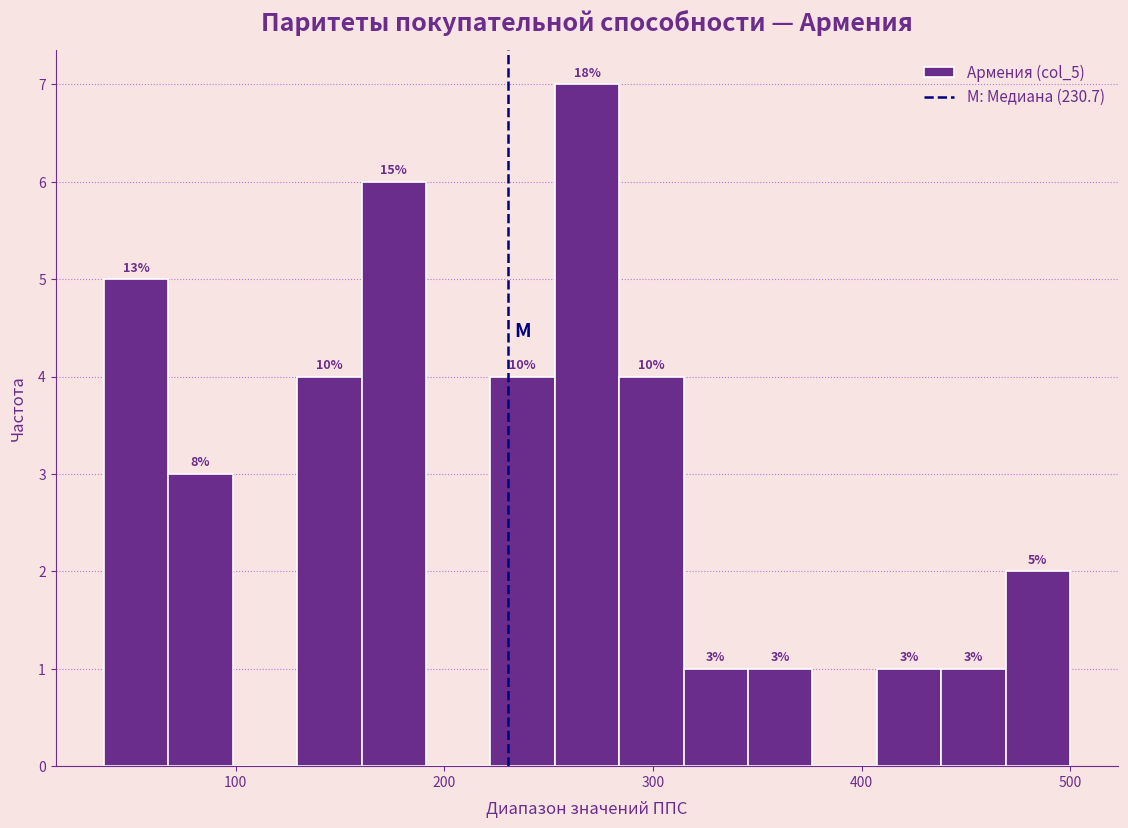

Read against the x-axis, roughly where is the centre of the tallest bar?

270